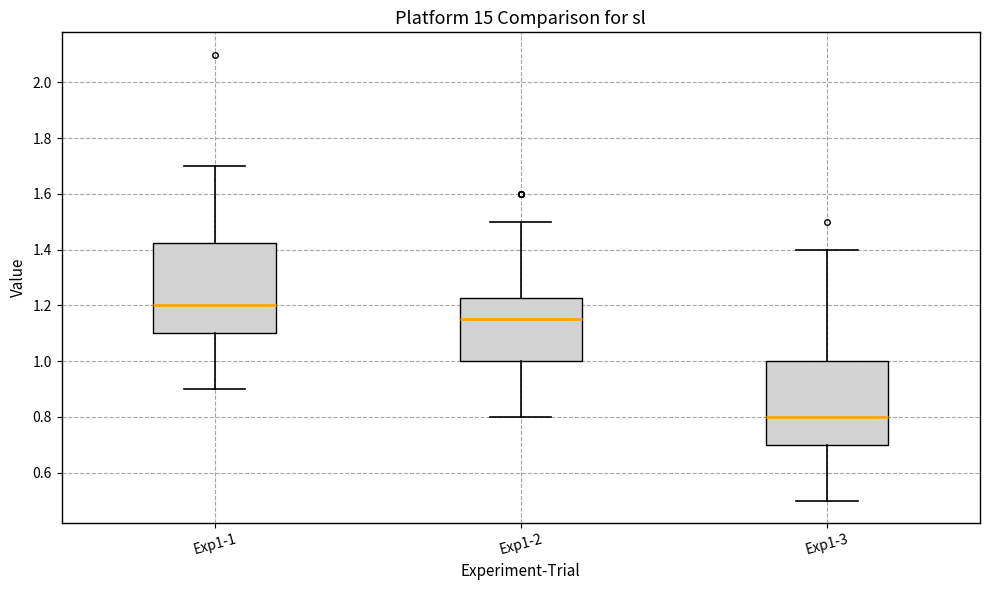

Reading left to right, transcribe this box plot: for each box, give where its median line is, the range the box spans, and where its two whiskers end, as read against the y-axis. The values are not printed on the chart, so give them approximately, as read against the axis.

Exp1-1: median 1.20, box 1.10 to 1.42, whiskers 0.90 to 1.70
Exp1-2: median 1.16, box 1.00 to 1.22, whiskers 0.80 to 1.50
Exp1-3: median 0.80, box 0.70 to 1.00, whiskers 0.50 to 1.40